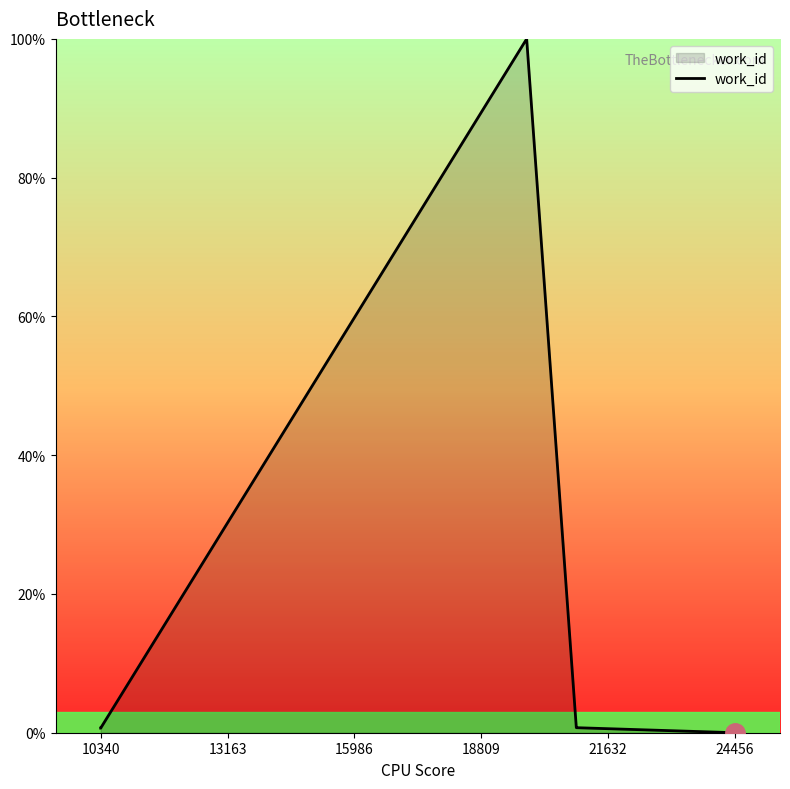

What is the difference between the maximum and minimum values?

100.0